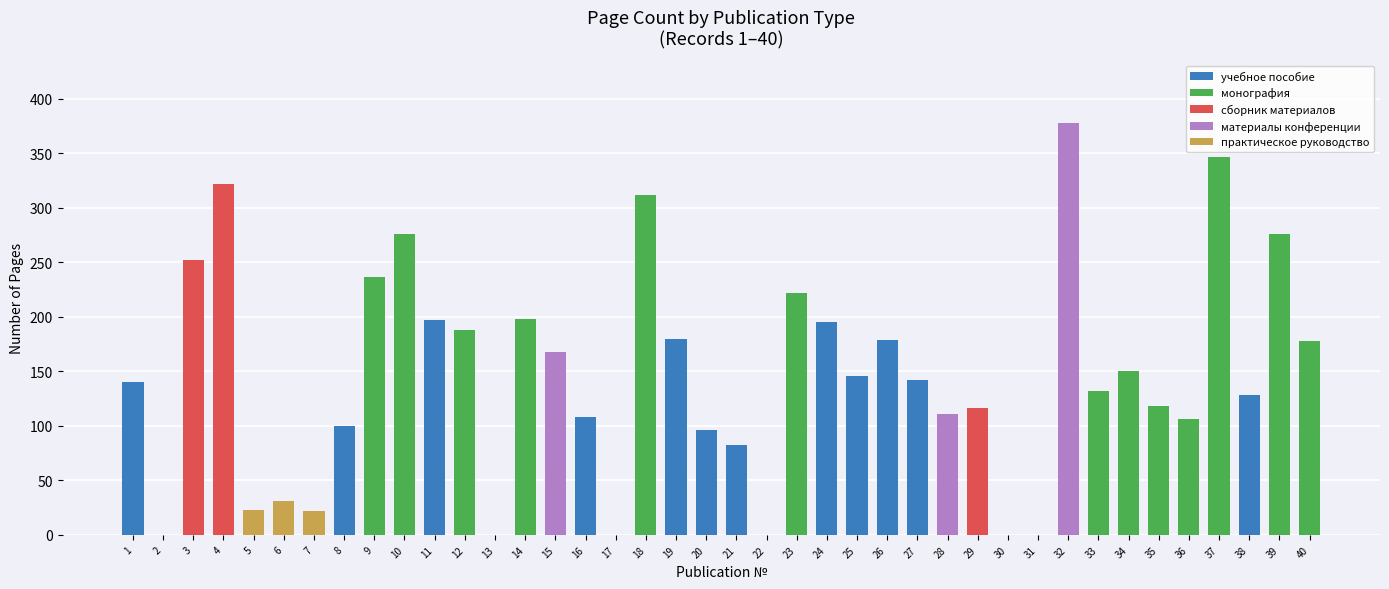

What is the sum of all учебное пособие values?

1693